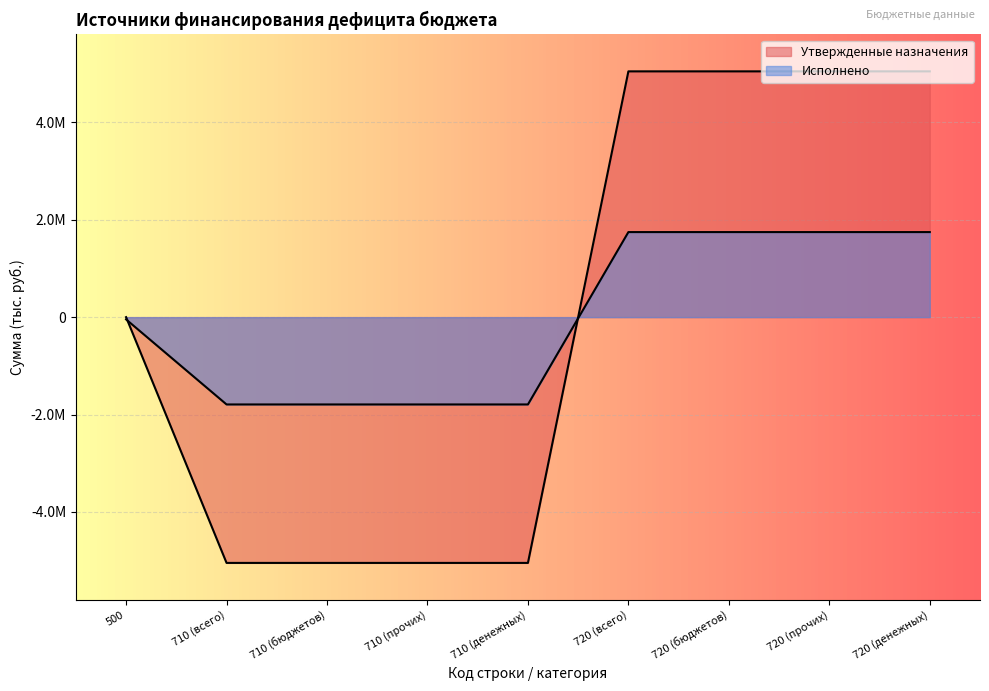

Which label corresponds to the smallest value in the chart?

710 (всего)